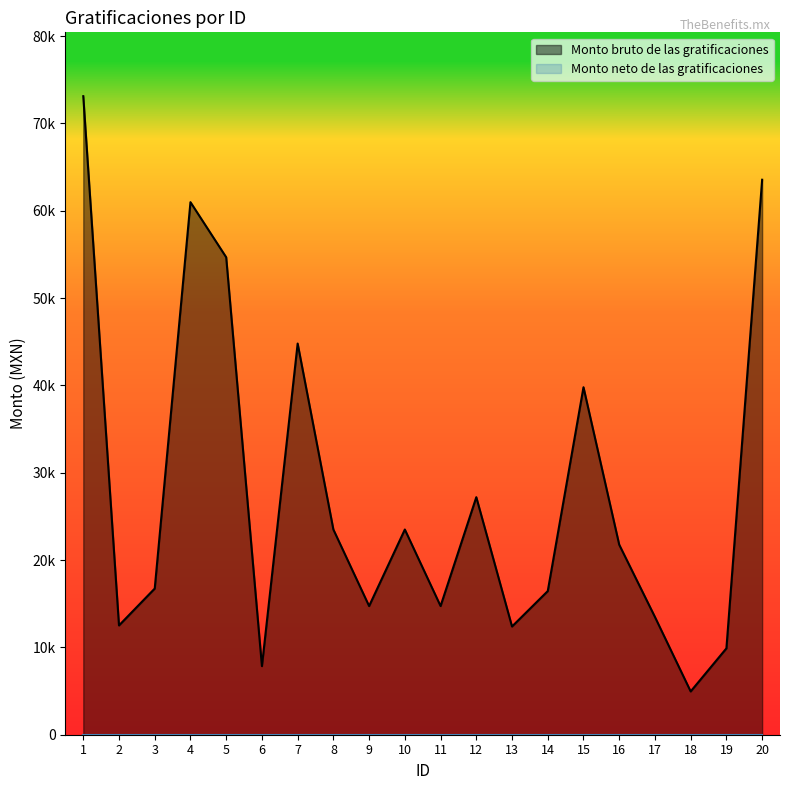

Does the chart have visible grid lines?

No